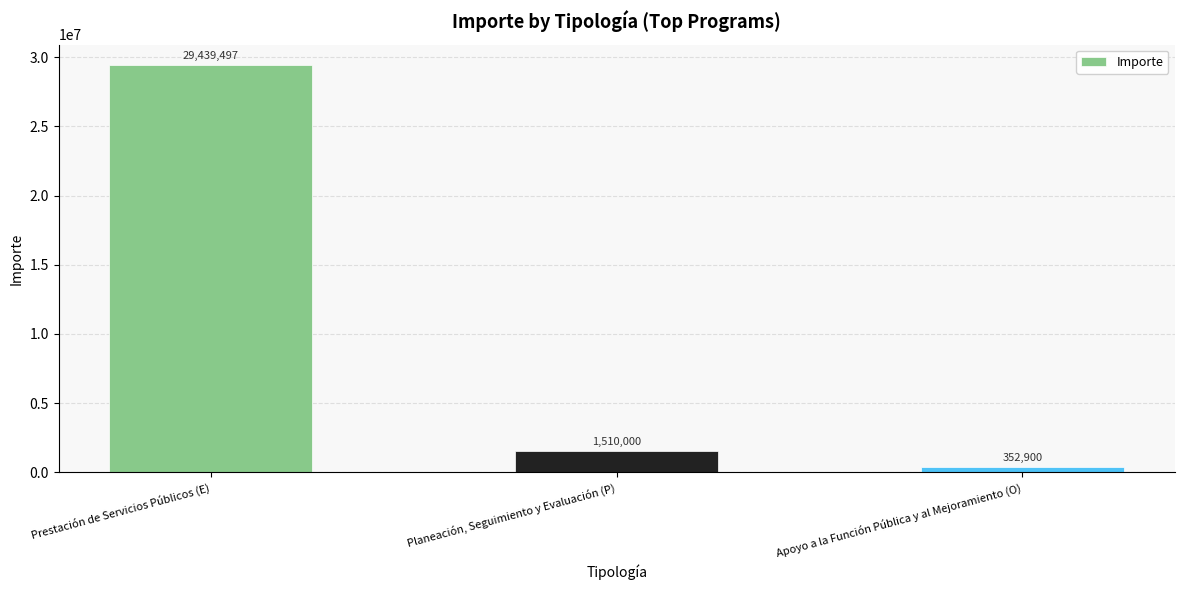

Does the chart contain stacked bars?

No